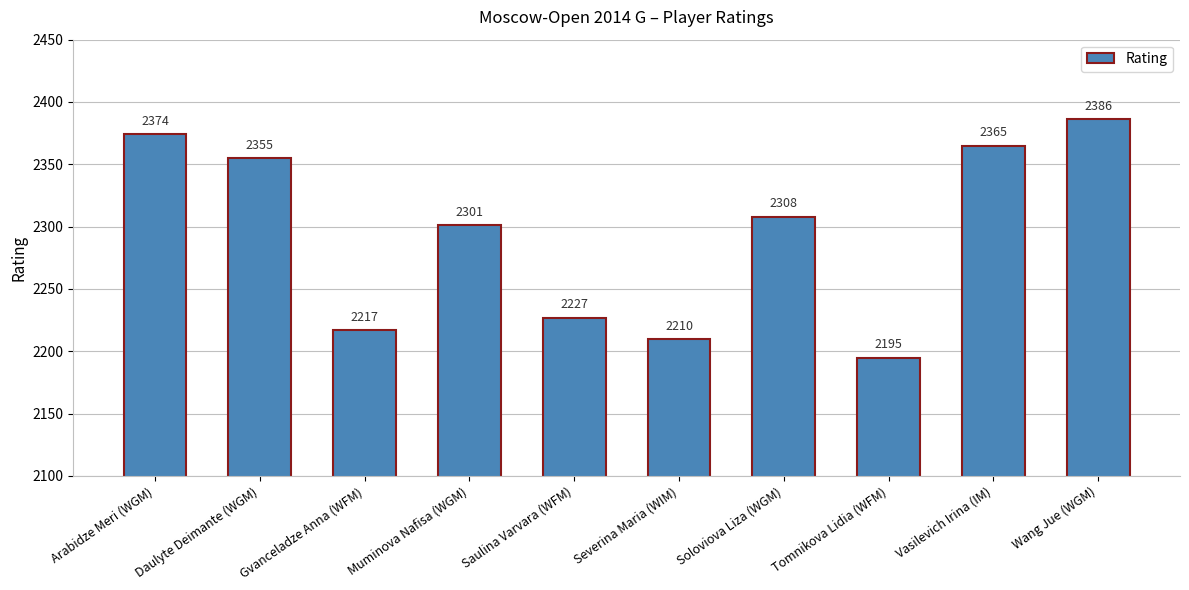

Are the bars grouped side by side (vs. stacked)?

No